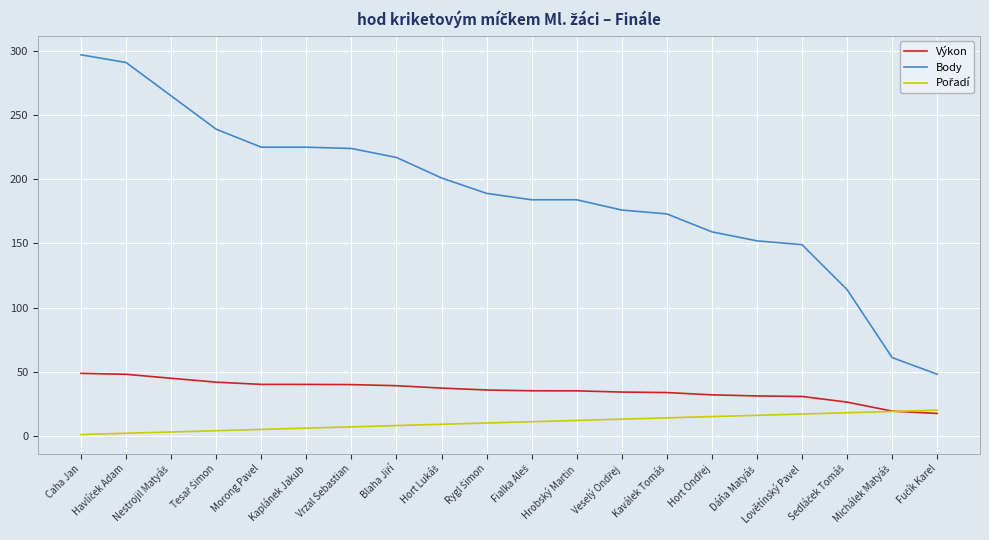

What is the average value of the Body series?

188.7